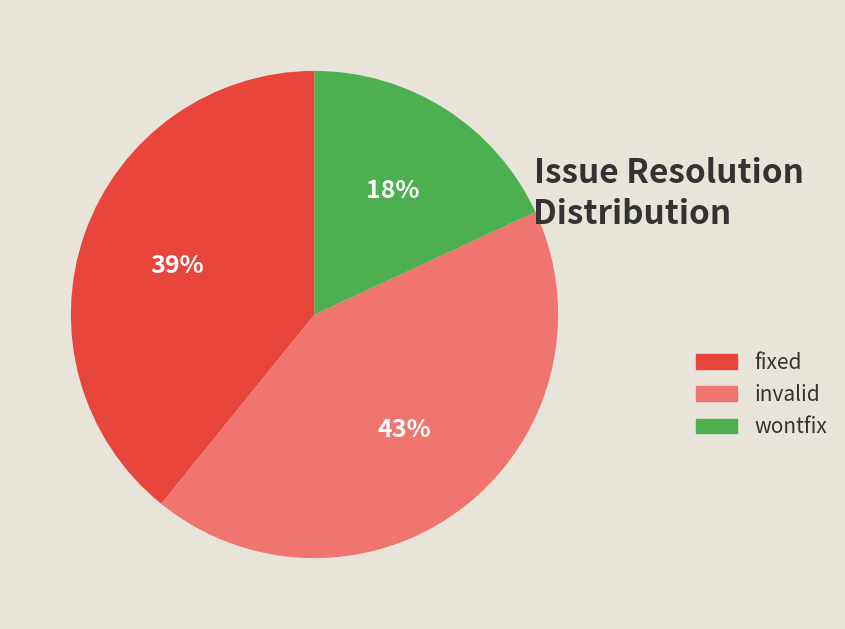

Is there a majority slice in this chart?

No